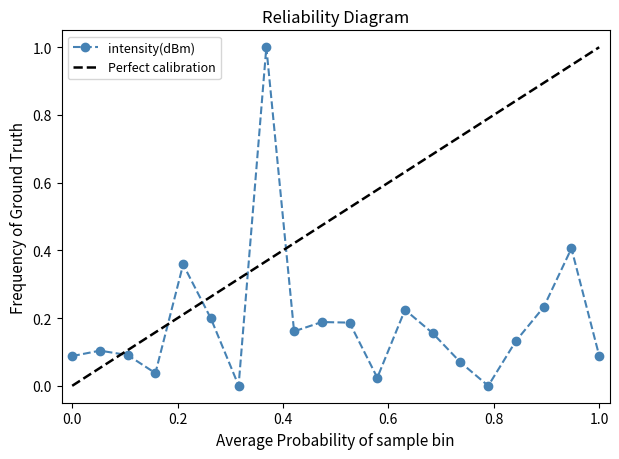

How many categories are shown in the chart?

20